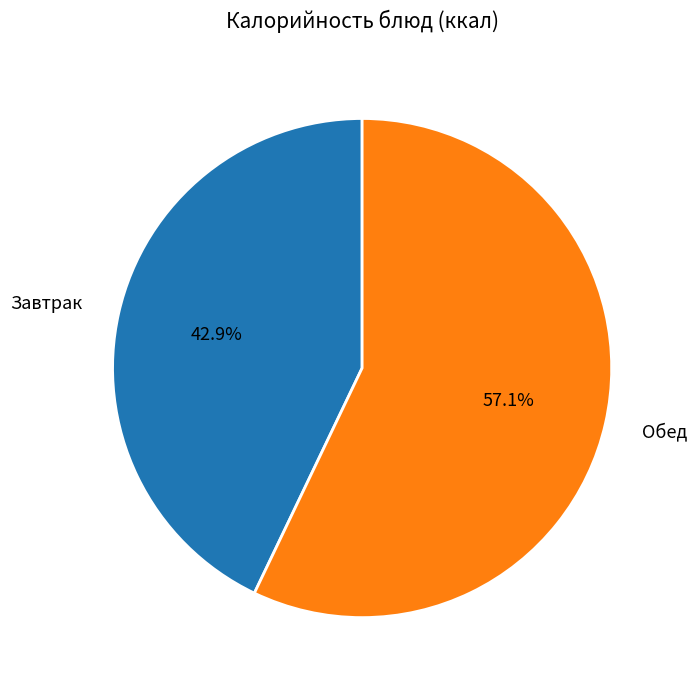

What portion of the pie excludes Завтрак?

57.1%